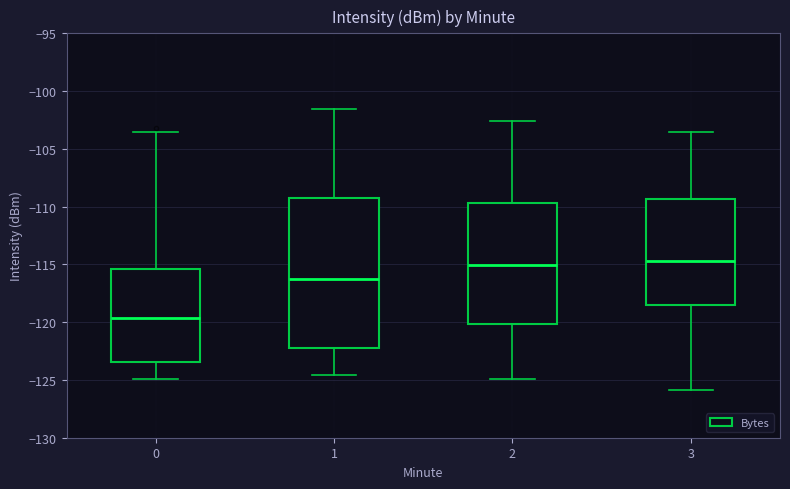

Where does the upper whisker of the box at x = 0 end on the y-axis? The values are not printed on the chart, so give them approximately, as read against the axis.

-103.5